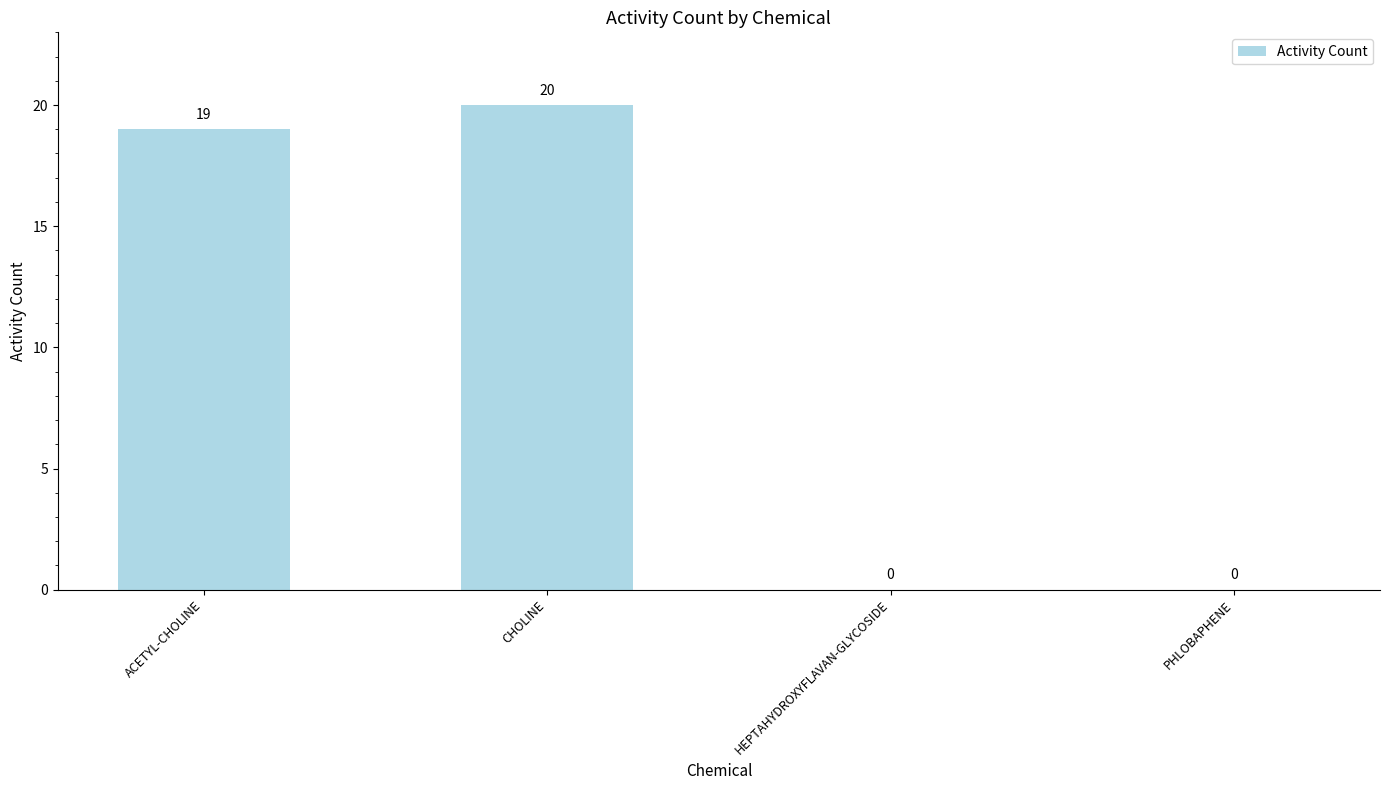

What is the sum of all values?

39